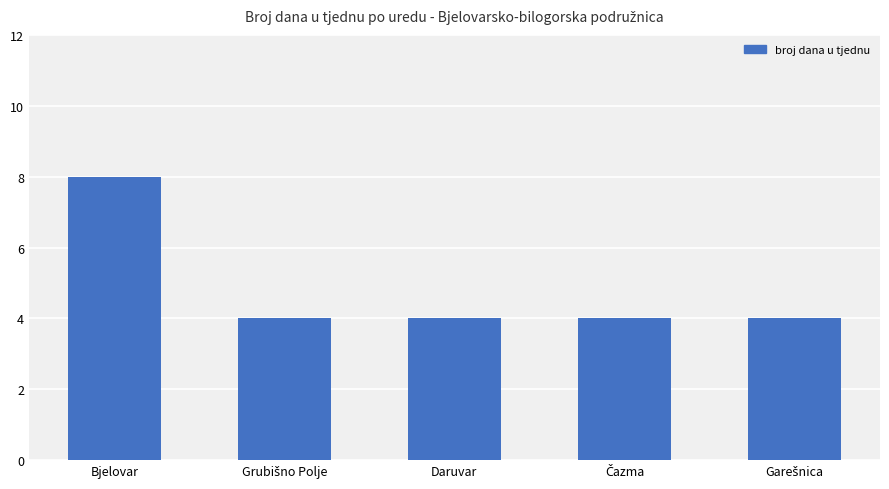

What value does the data have at Daruvar?

4